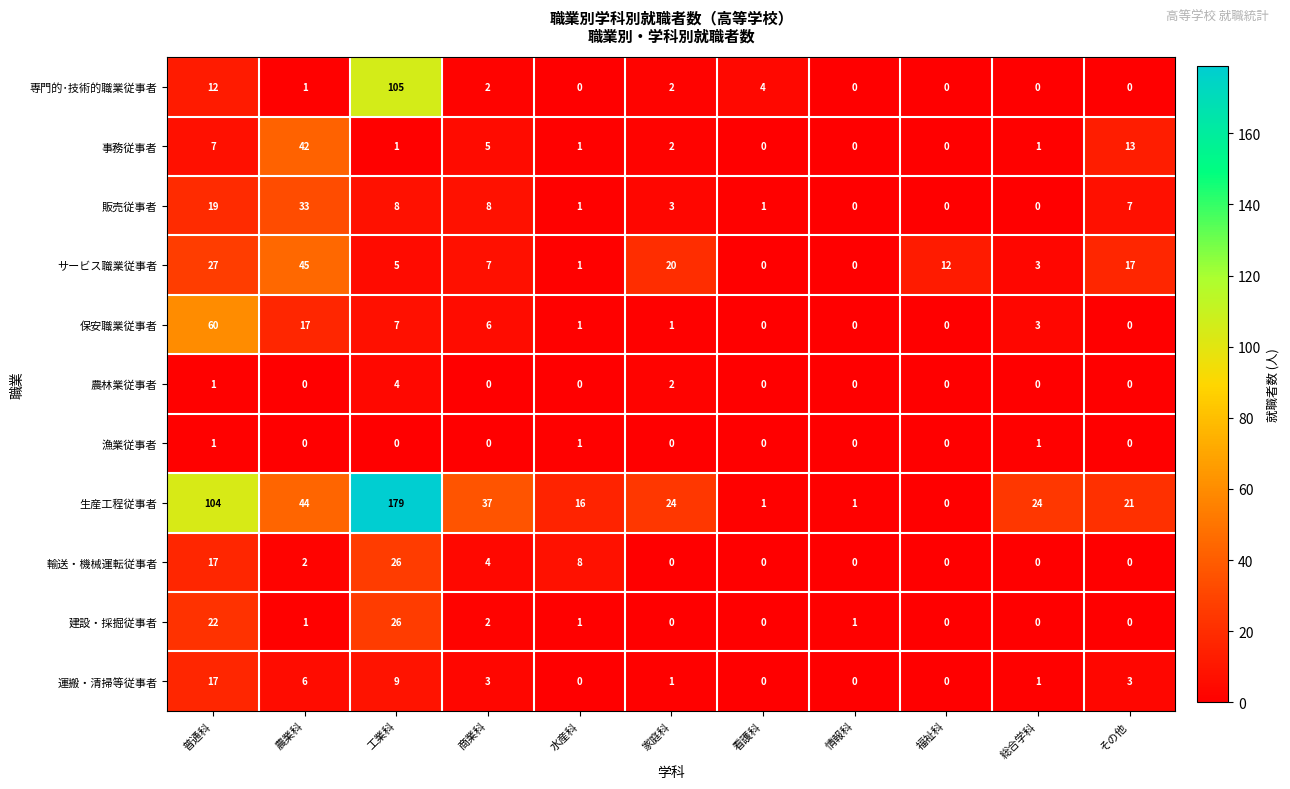

Where does the 専門的･技術的職業従事者 series first go above 1?

普通科